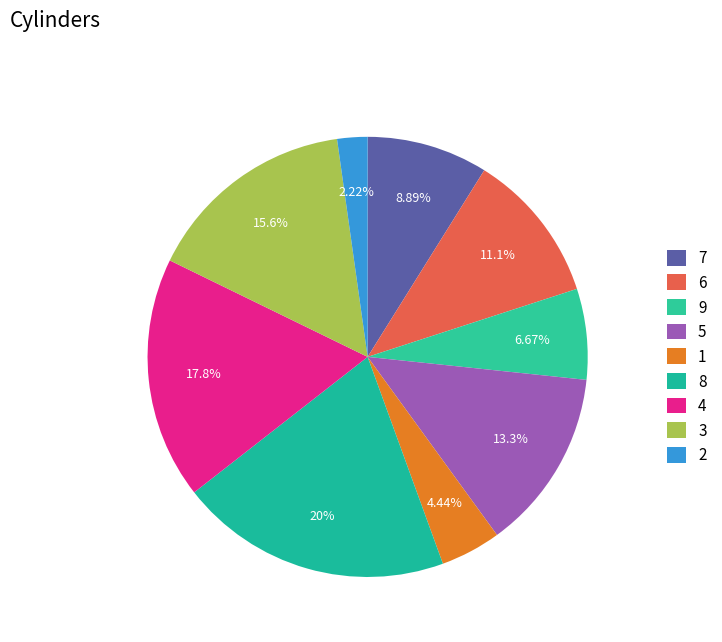

Count the number of slices in the pie.

9